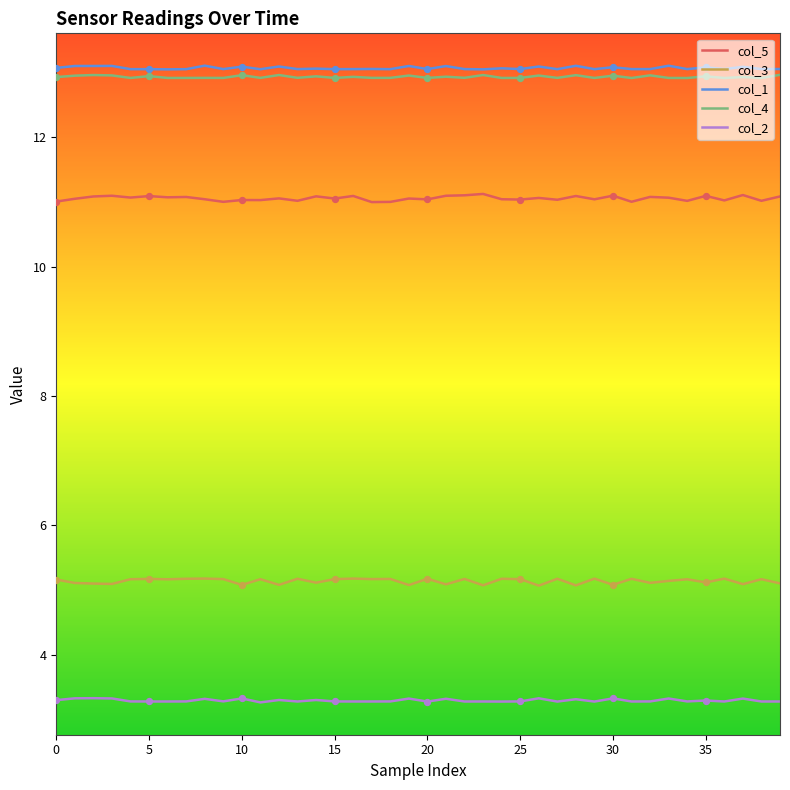

Which series has the largest total across all categories?

col_1